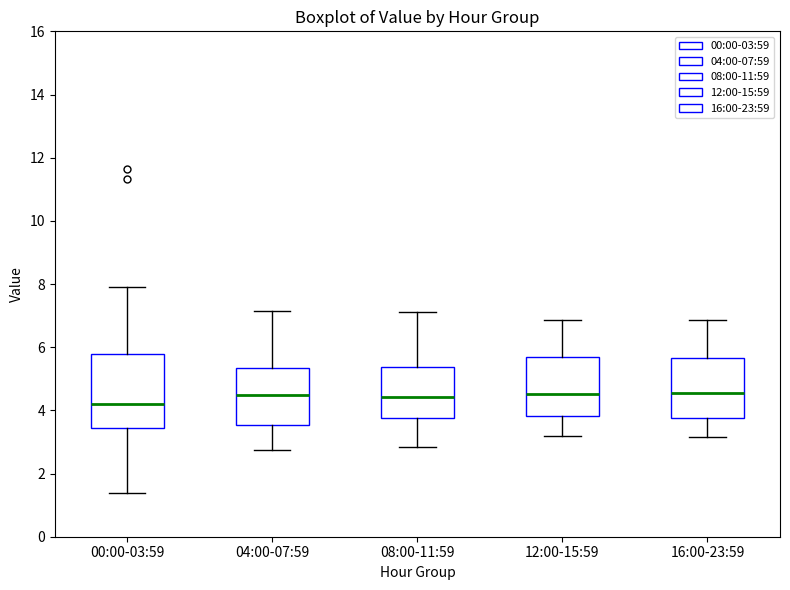

Where does the upper whisker of the box for 00:00-03:59 end on the y-axis? The values are not printed on the chart, so give them approximately, as read against the axis.

8.0